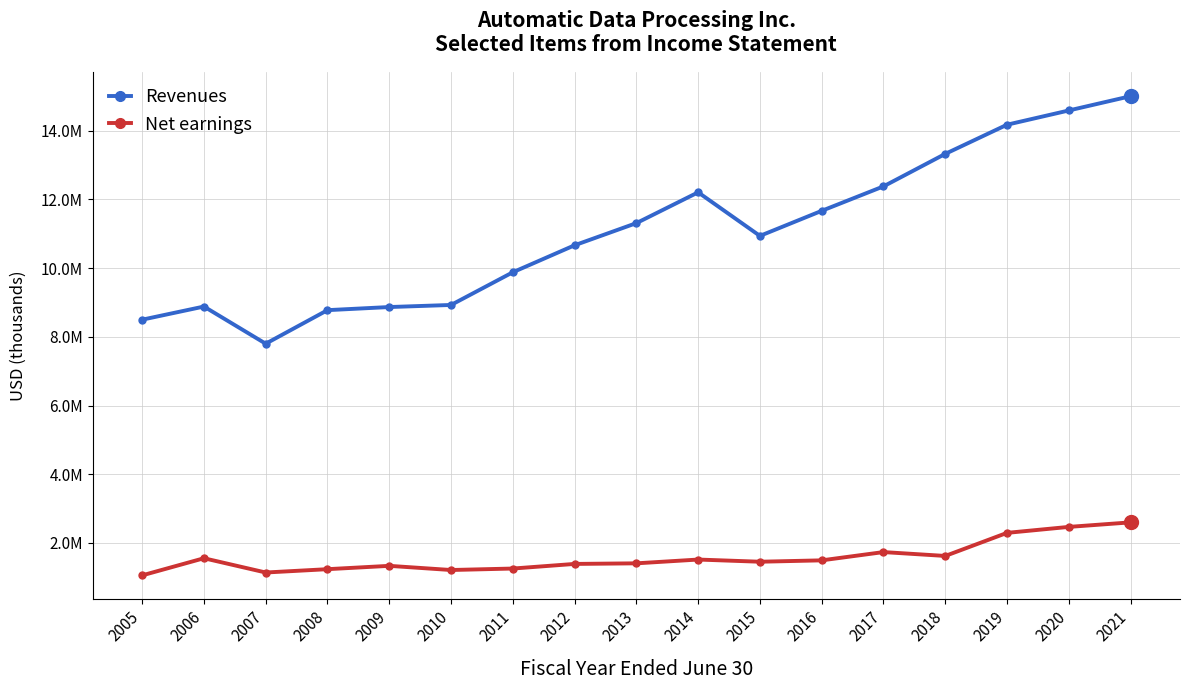

The value of Revenues at 2008 is 1854723. True or false?

False